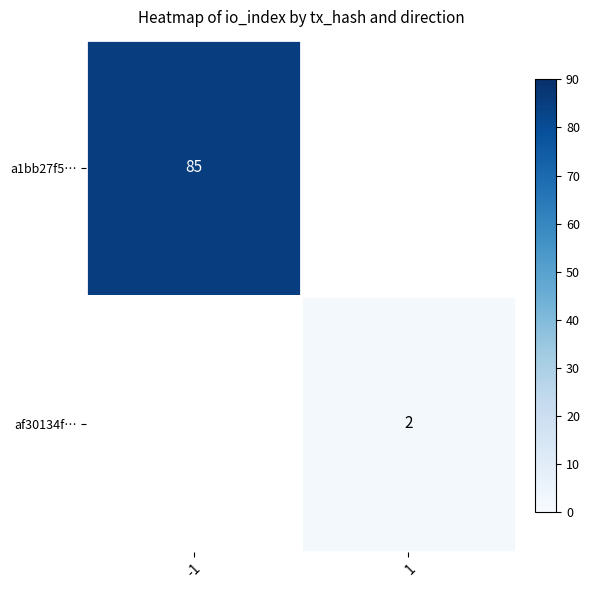

The value of af30134f… at 1 is 3. True or false?

False